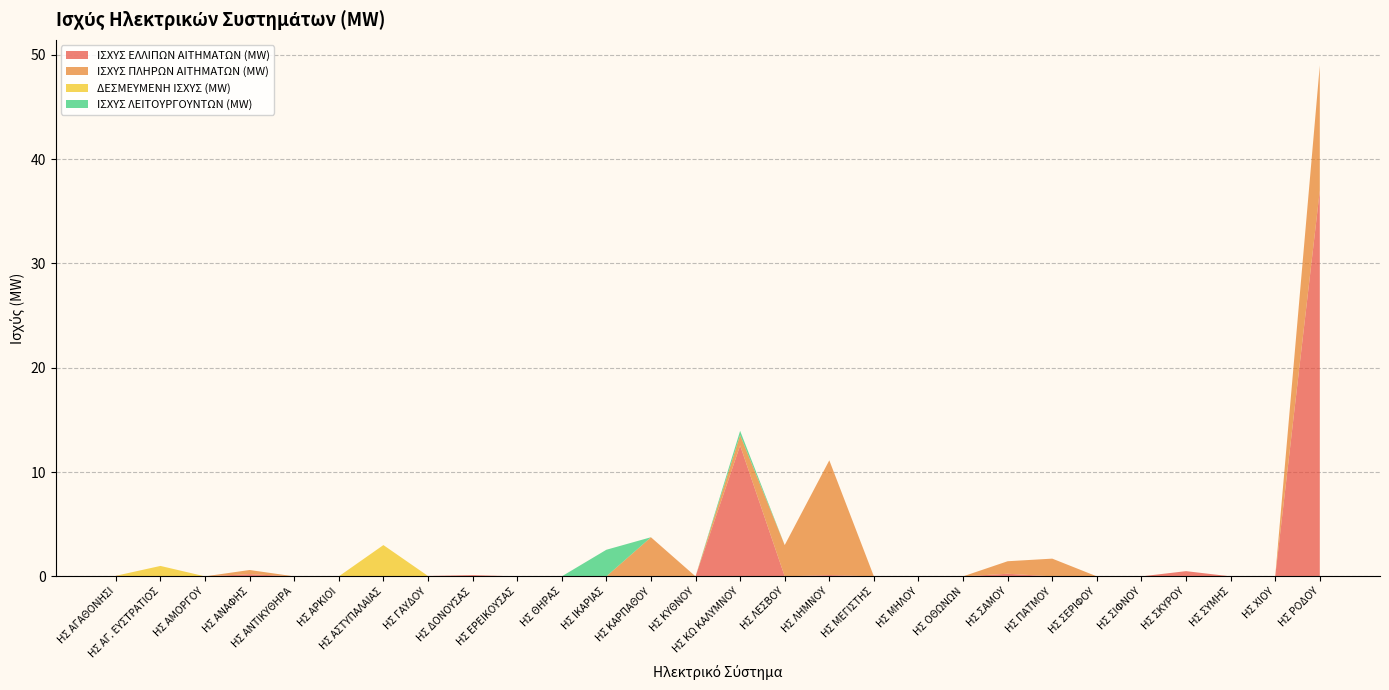

Reading left to right, extract all data points from this chart.

ΙΣΧΥΣ ΕΛΛΙΠΩΝ ΑΙΤΗΜΑΤΩΝ (MW): 0.1	0.0	0.0	0.2	0.0	0.0	0.0	0.0	0.1	0.0	0.0	0.0	0.0	0.0	12.6	0.0	0.1	0.0	0.0	0.0	0.2	0.0	0.0	0.0	0.5	0.0	0.0	37.0
ΙΣΧΥΣ ΠΛΗΡΩΝ ΑΙΤΗΜΑΤΩΝ (MW): 0.0	0.0	0.0	0.4	0.0	0.0	0.0	0.0	0.0	0.0	0.0	0.0	3.8	0.0	1.0	3.0	11.0	0.0	0.0	0.0	1.2	1.7	0.0	0.0	0.0	0.0	0.0	12.0
ΔΕΣΜΕΥΜΕΝΗ ΙΣΧΥΣ (MW): 0.0	1.0	0.0	0.0	0.0	0.0	3.0	0.0	0.0	0.0	0.0	0.0	0.0	0.0	0.0	0.0	0.0	0.0	0.0	0.0	0.0	0.0	0.0	0.0	0.0	0.0	0.0	0.0
ΙΣΧΥΣ ΛΕΙΤΟΥΡΓΟΥΝΤΩΝ (MW): 0.0	0.0	0.0	0.0	0.0	0.0	0.0	0.0	0.0	0.0	0.0	2.5	0.0	0.0	0.4	0.0	0.0	0.0	0.0	0.0	0.0	0.0	0.0	0.0	0.0	0.0	0.0	0.0